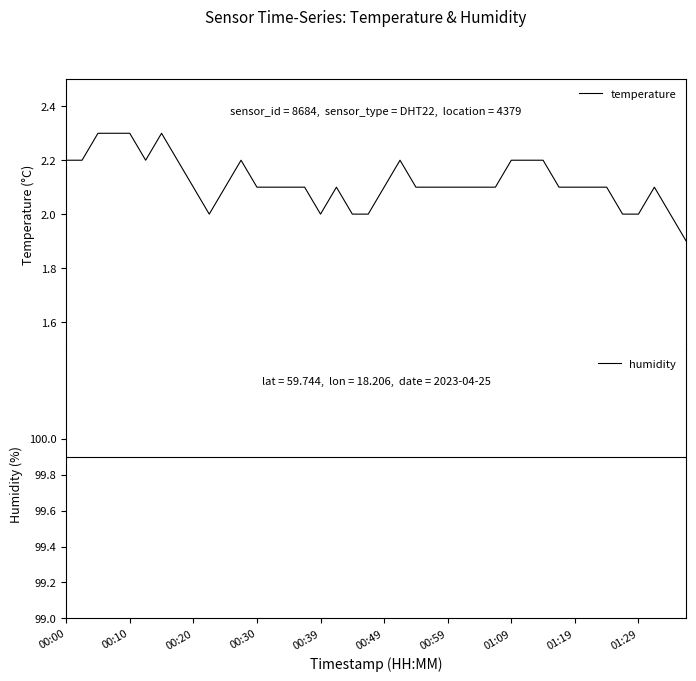

True or false: humidity has a value of 144.8 at 00:00.

False